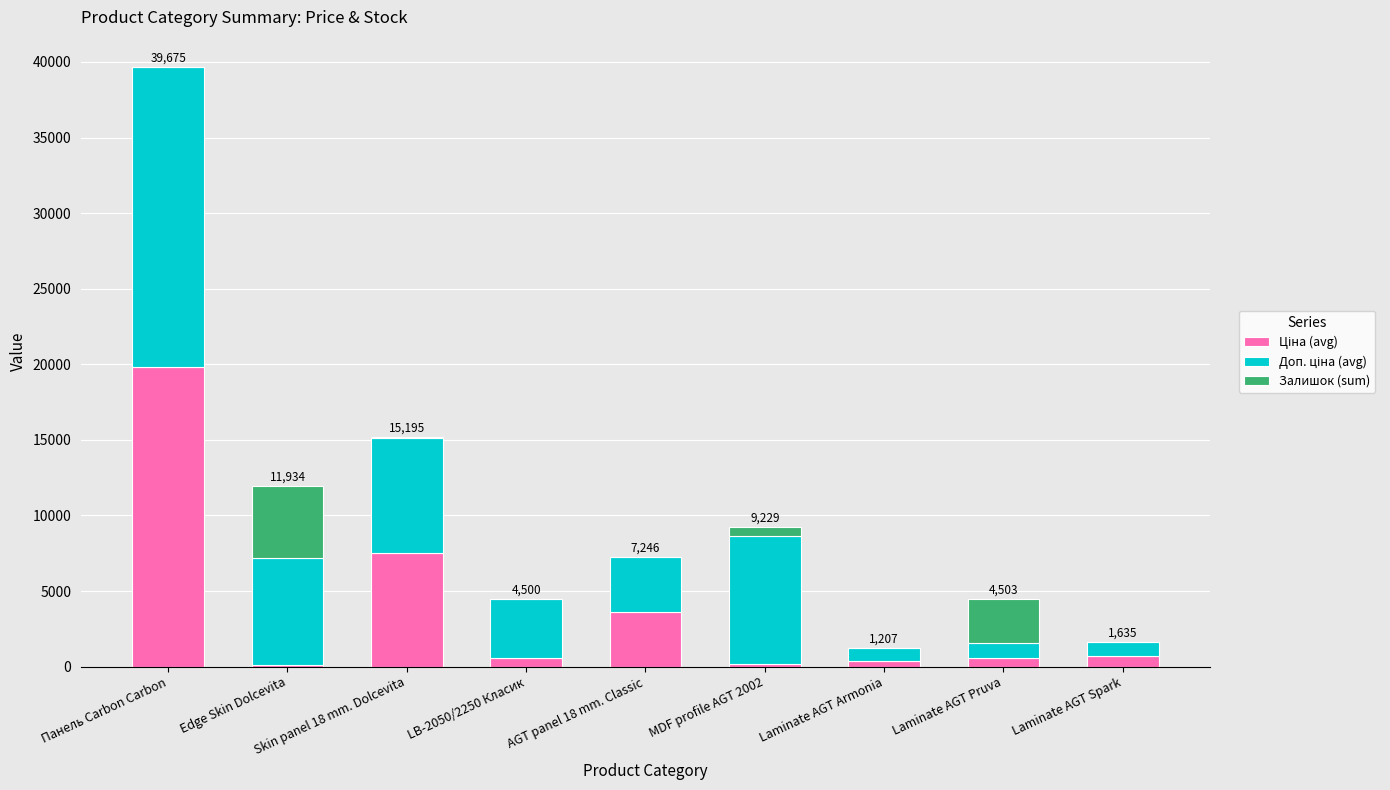

Does the chart contain stacked bars?

Yes